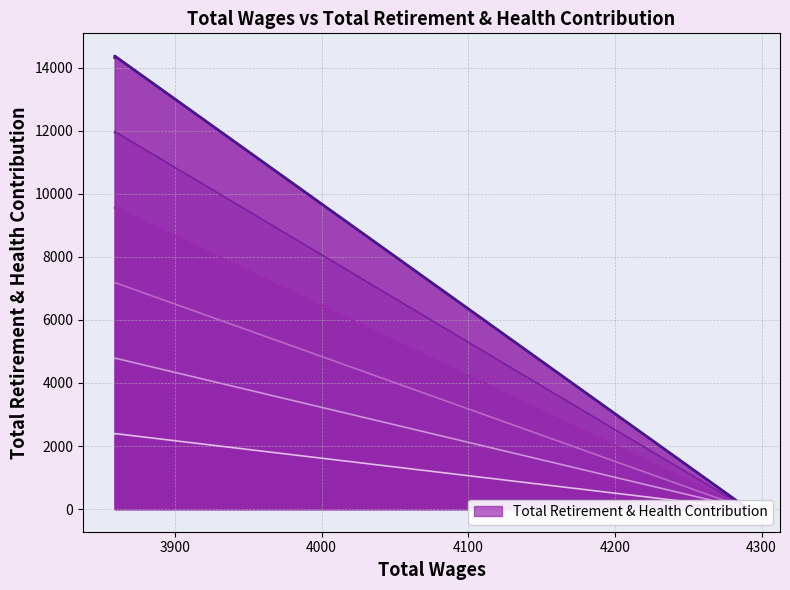

Reading left to right, what are all the values shown in this chart?

4291.0=0	3859.0=14320	3859.0=14370	3859.0=14370	3859.0=14320